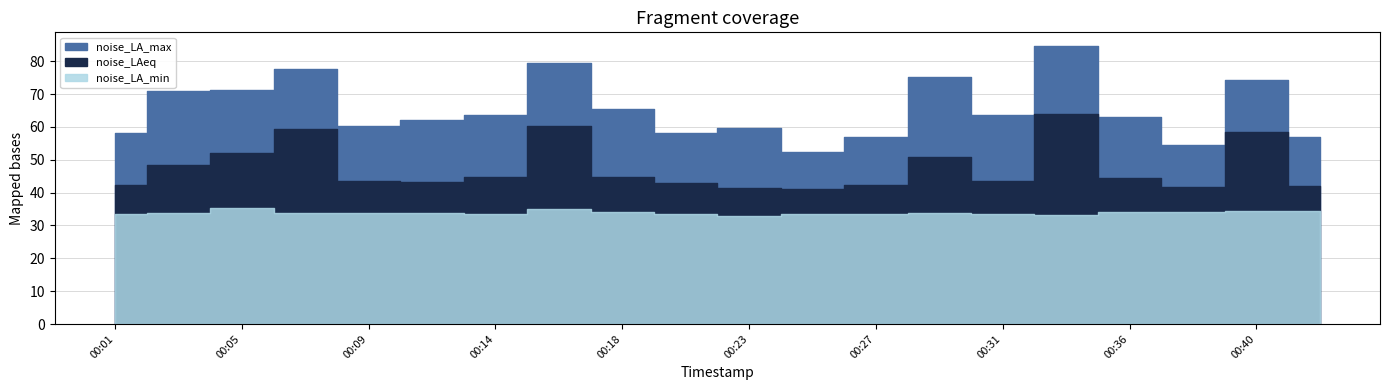

Reading left to right, what are all the values shown in this chart?

noise_LAeq: 42.4	48.5	52.2	59.2	43.4	43.4	44.7	60.2	44.8	42.9	41.3	41.2	42.4	50.8	43.5	63.8	44.4	41.8	58.3	42.1
noise_LA_max: 58.2	71.0	71.4	77.5	60.2	62.0	63.5	79.5	65.5	58.2	59.5	52.3	57.0	75.2	63.8	84.6	62.9	54.6	74.3	57.0
noise_LA_min: 33.5	33.7	35.2	33.9	33.9	33.8	33.5	35.1	34.2	33.5	32.8	33.4	33.3	33.9	33.4	33.1	34.2	34.0	34.4	34.3